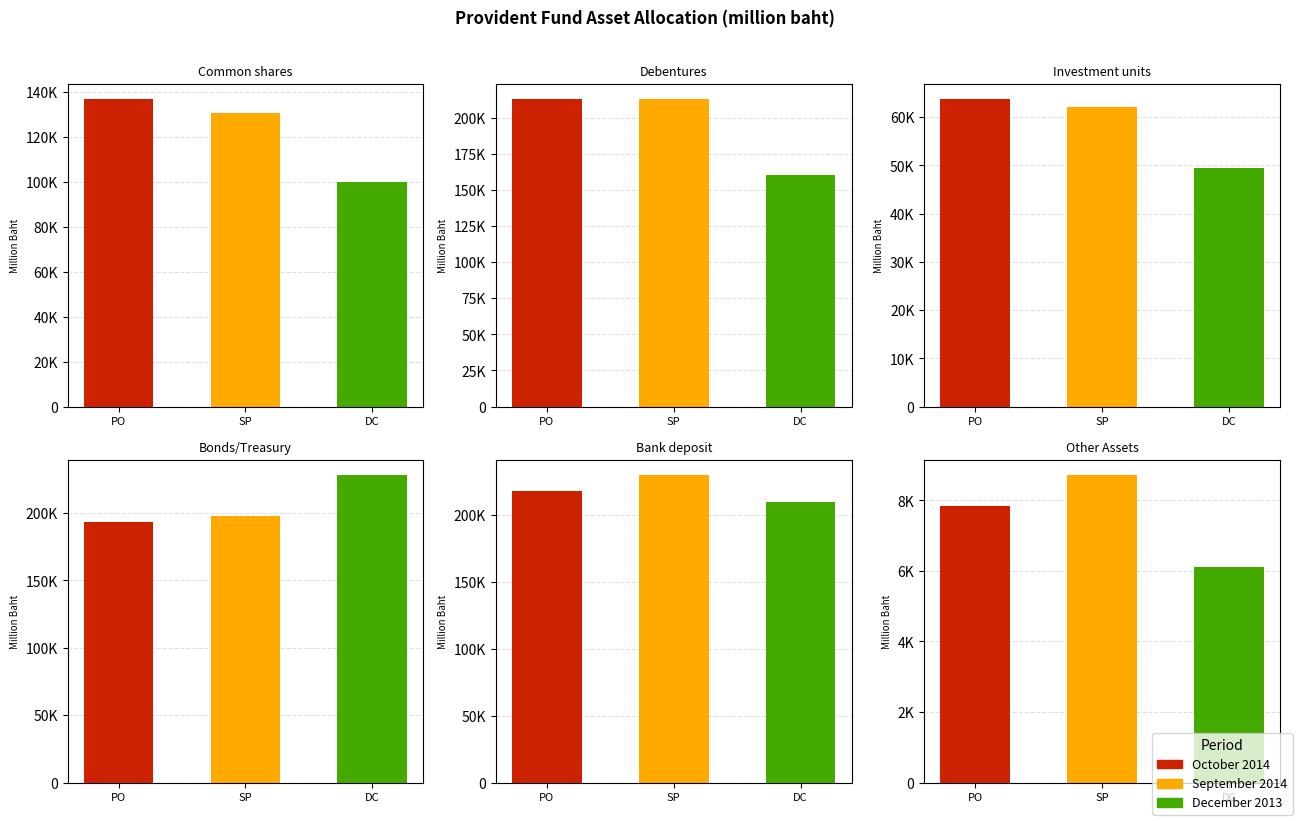

What is the approximate value of Bank deposit at December 2013?

209998.8